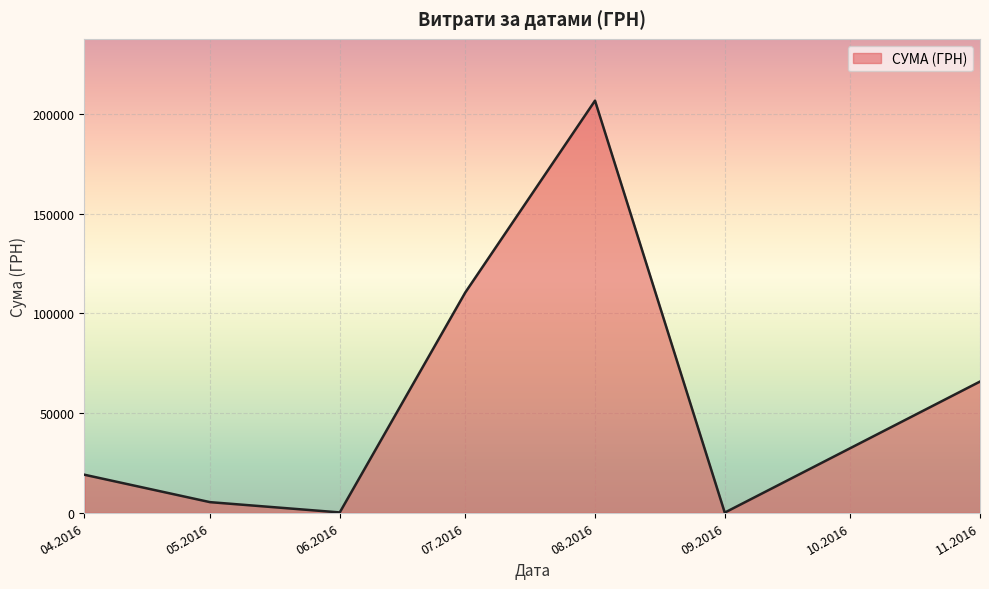

The value at 08.2016 is 66555.4. True or false?

False